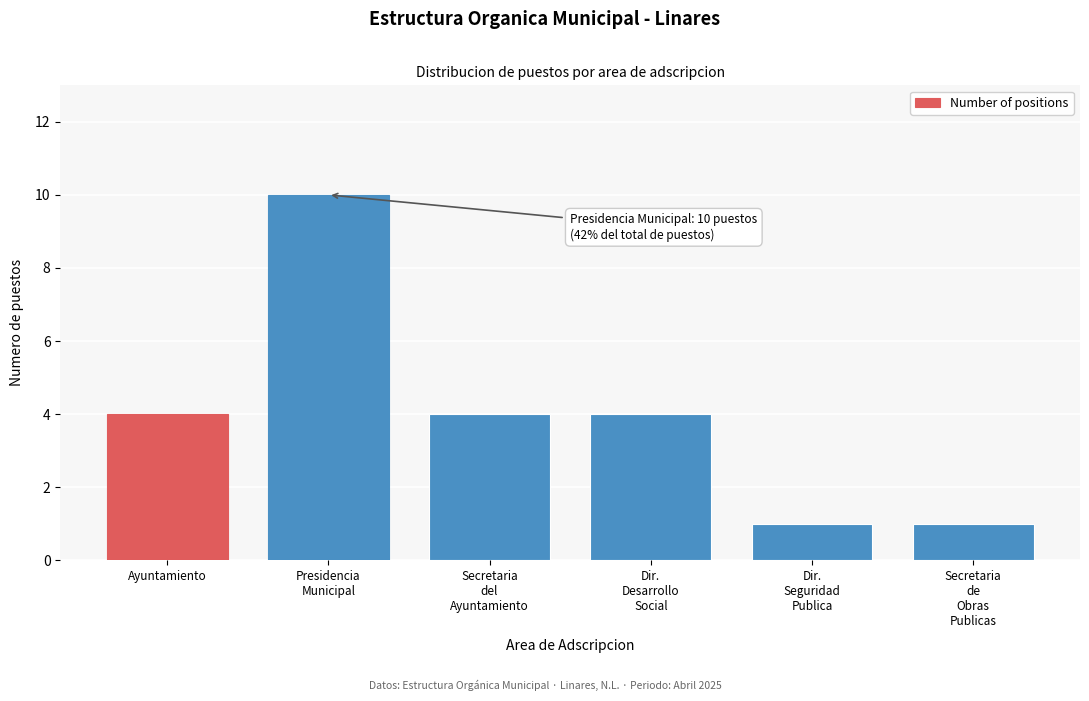

Reading right to left, extract all data points from this chart.

1	1	4	4	10	4